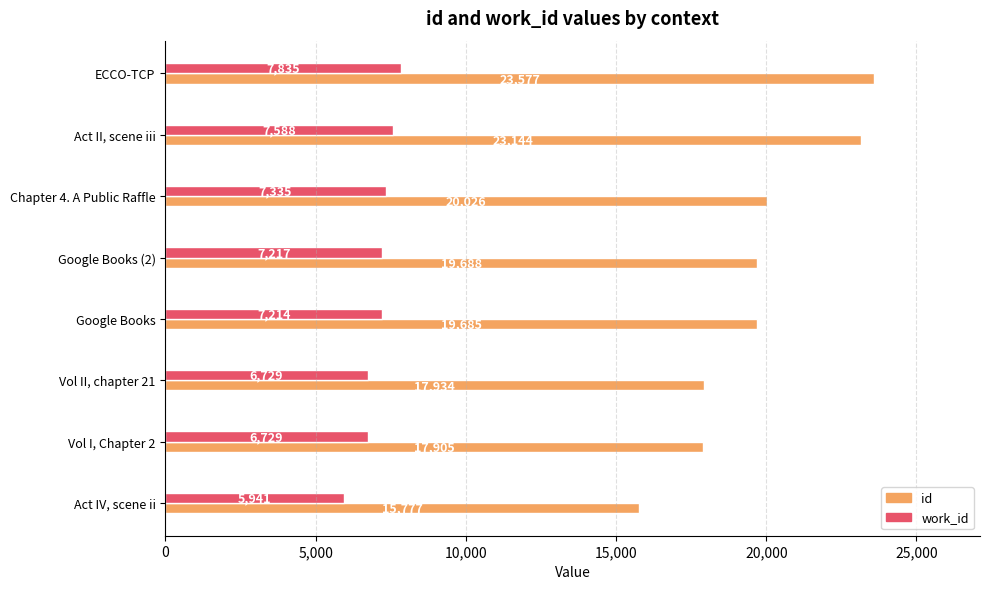

At which category is the sum across all series the highest?

ECCO-TCP